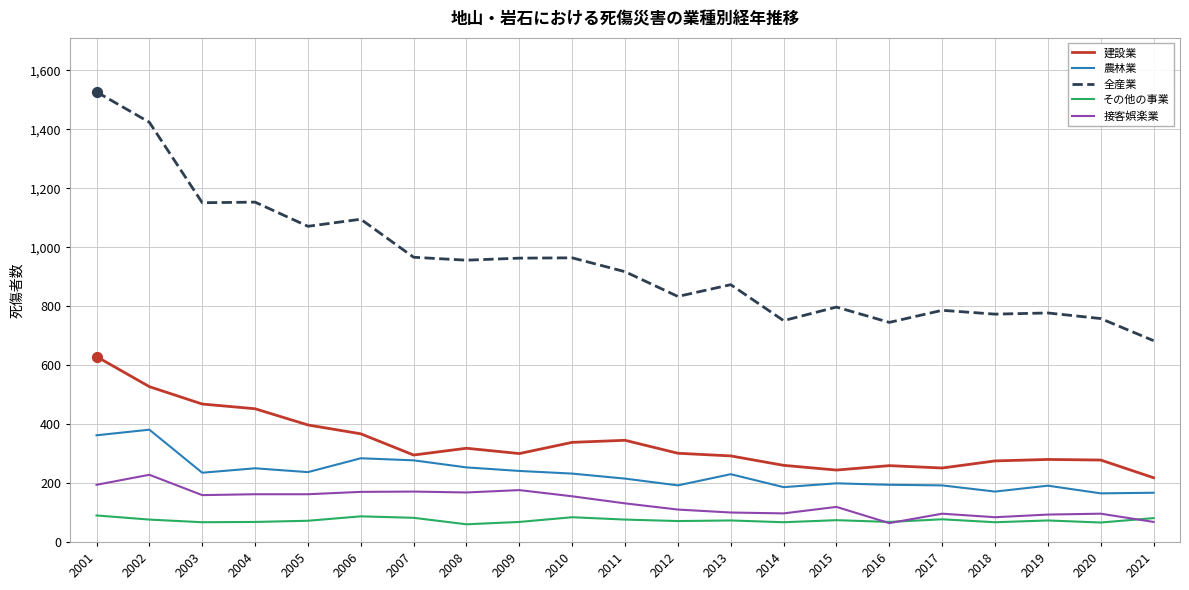

Is the value of その他の事業 at 2016 greater than the value of 建設業 at 2005?

No